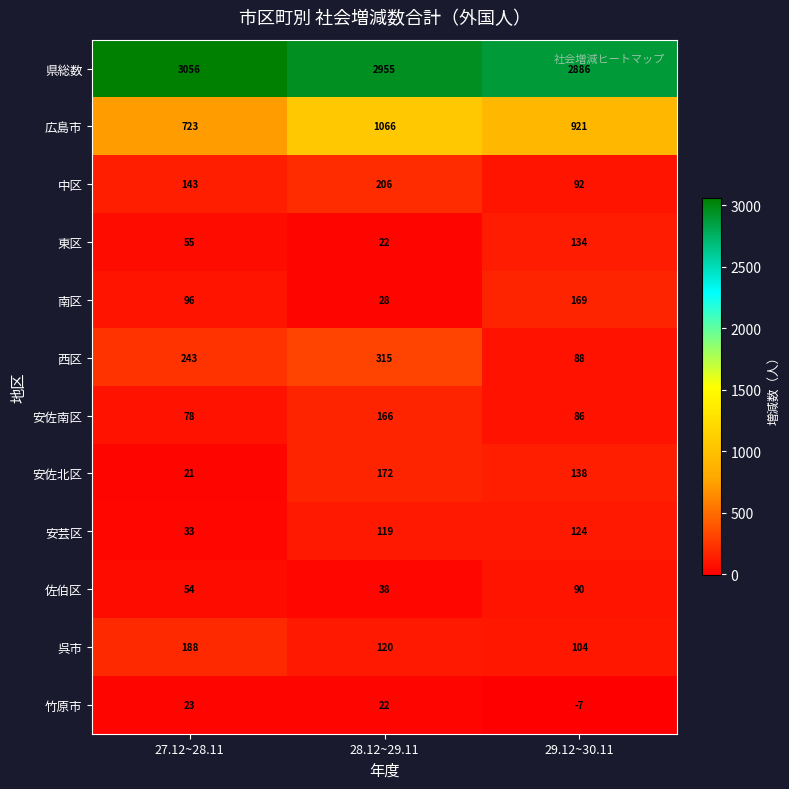

Is it true that 西区 equals 88 at 29.12~30.11?

True